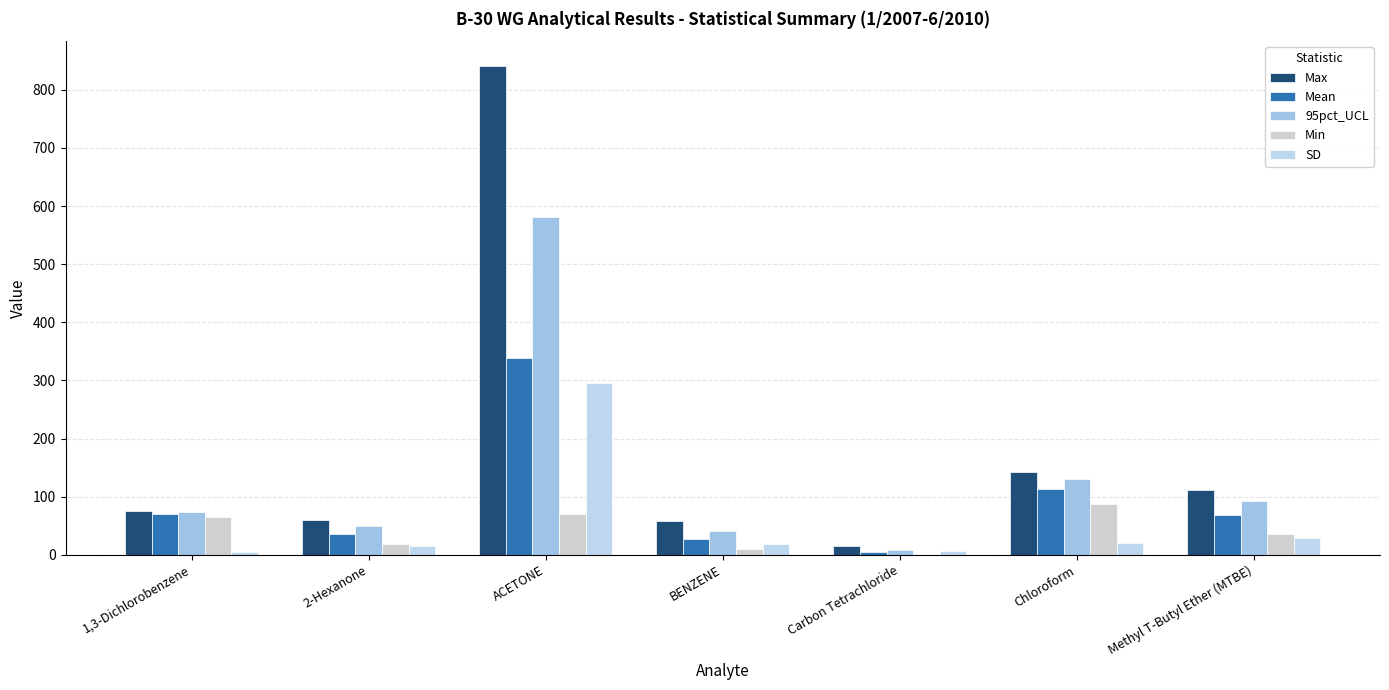

Between 1,3-Dichlorobenzene and ACETONE, which series saw the biggest shift?

Max